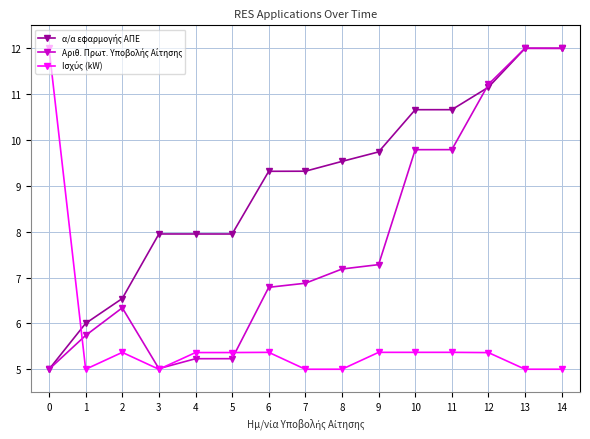

What is the spread (max minus min) of values at 1?

1.0